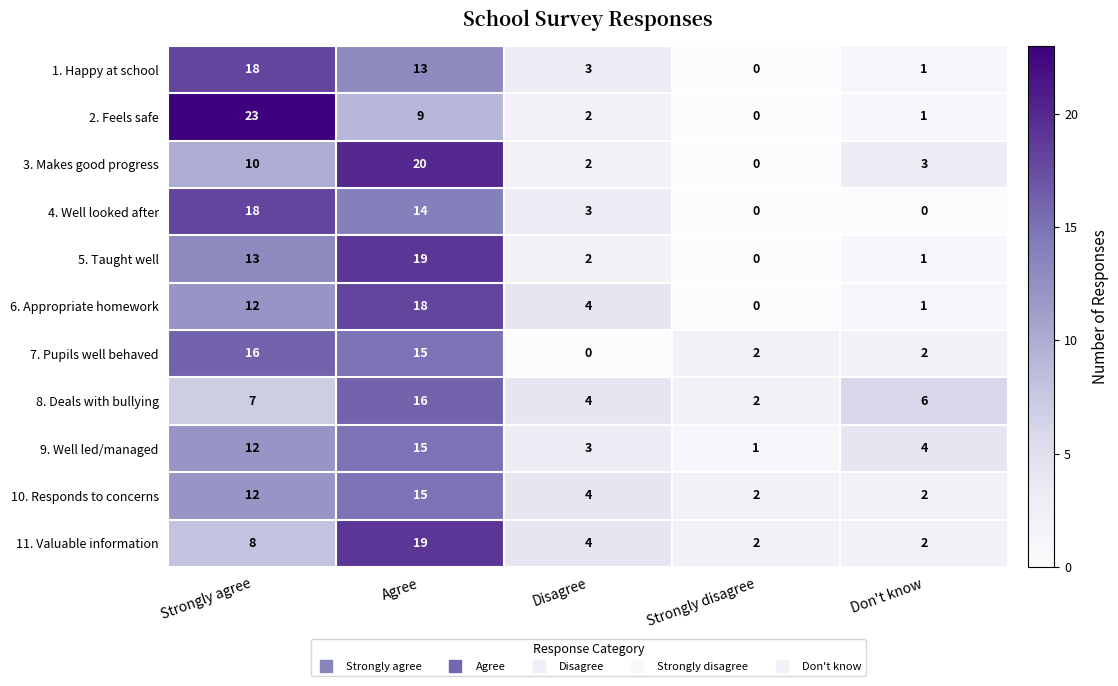

Where does the 6. Appropriate homework series first go above 4?

Strongly agree